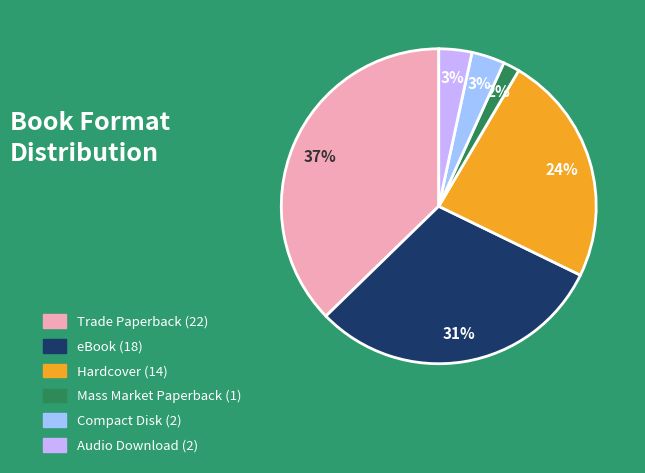

How many segments does this pie chart have?

6